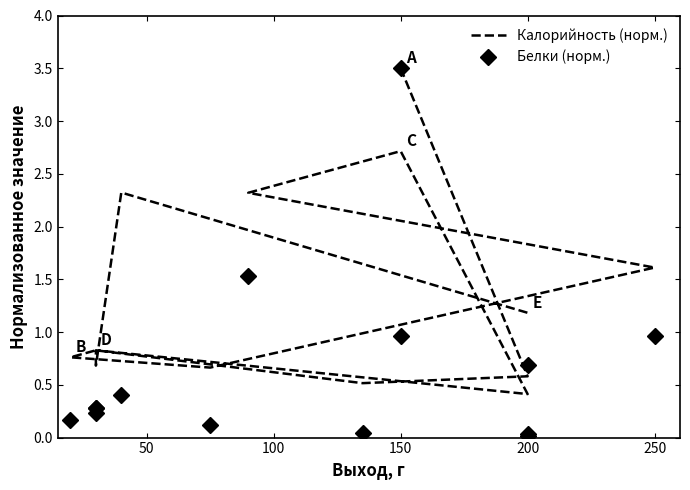

What is the total value across all series at 200?

0.9